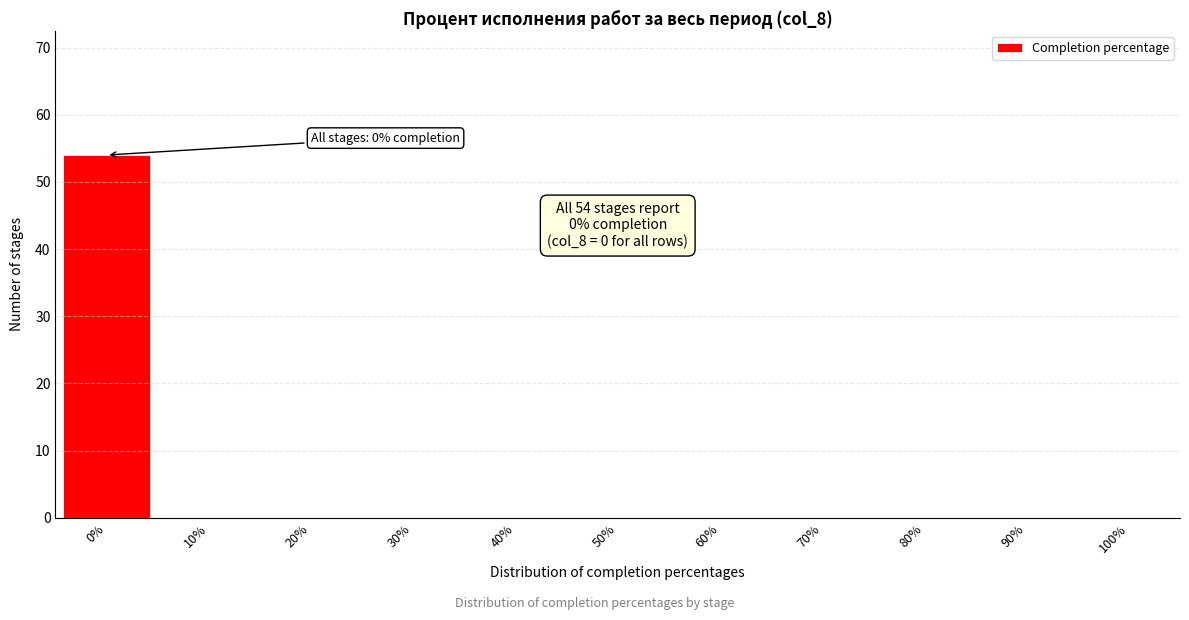

Reading left to right, extract all data points from this chart.

0%=54	10%=0	20%=0	30%=0	40%=0	50%=0	60%=0	70%=0	80%=0	90%=0	100%=0